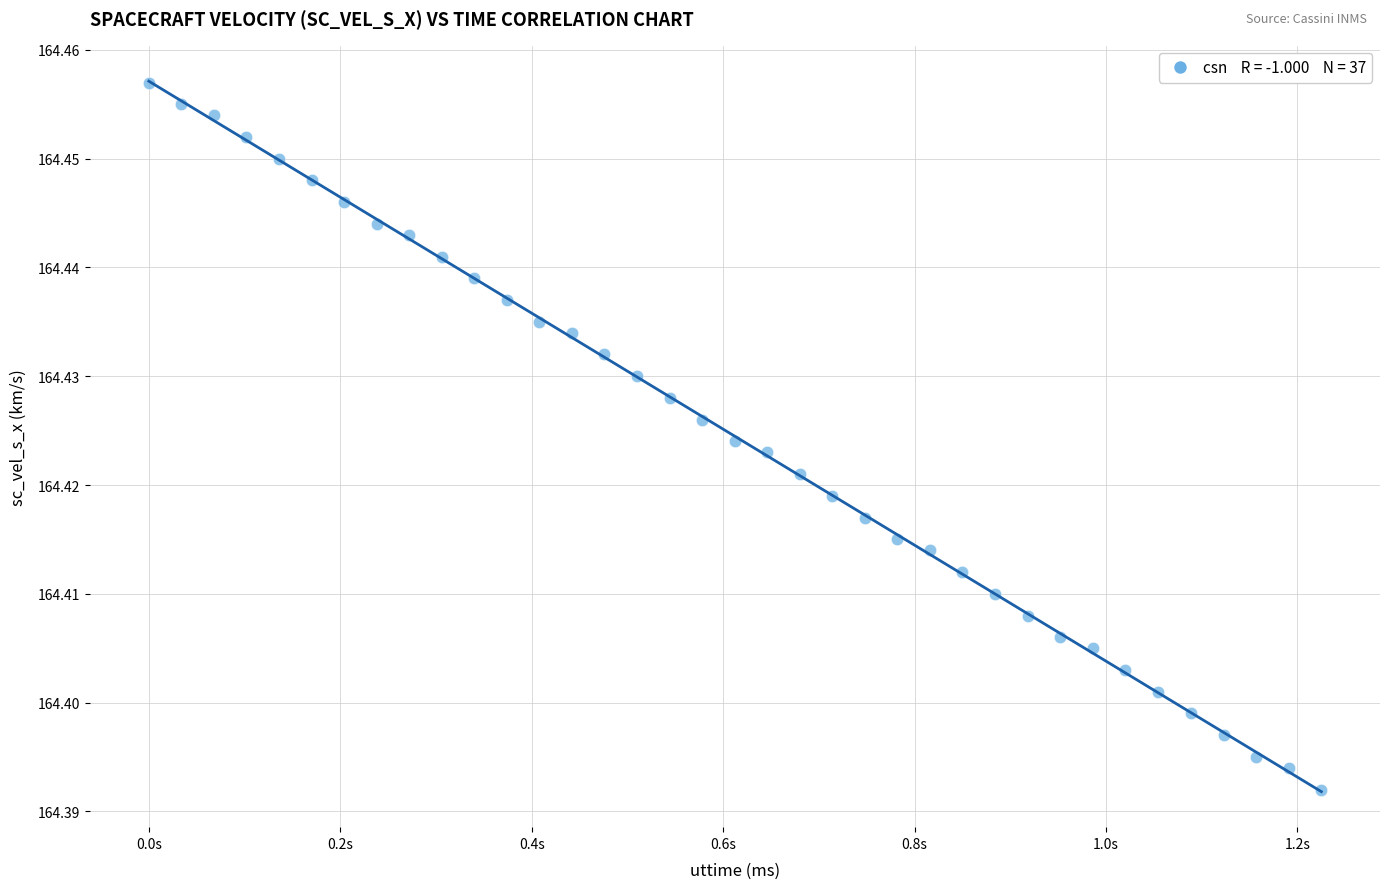

What is the range of X values (max minus min)?

1.2